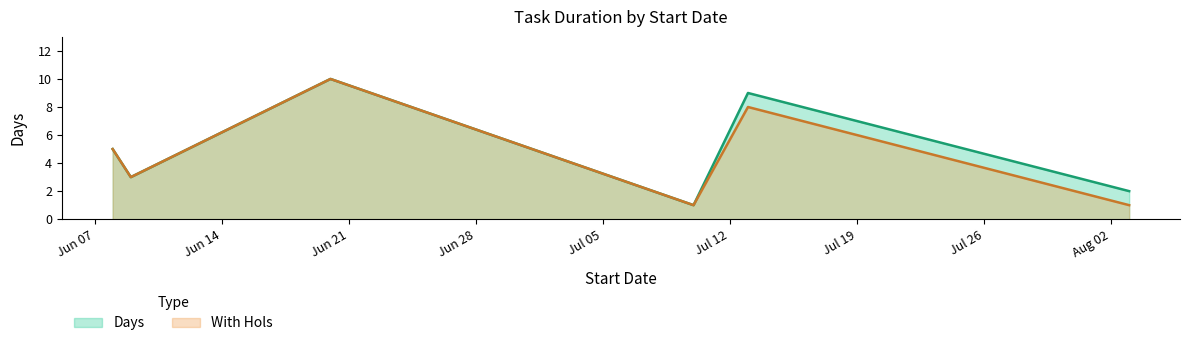

True or false: Days and With Hols intersect in this chart.

False